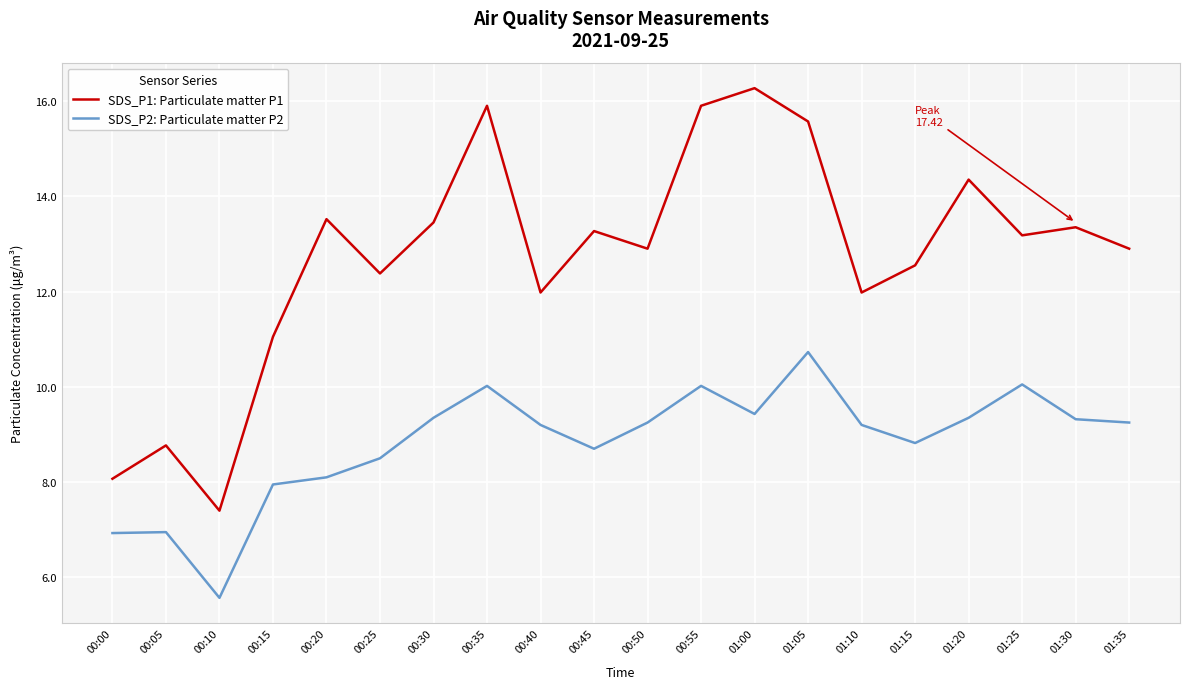

Between 00:55 and 01:00, which series saw the biggest shift?

SDS_P2: Particulate matter P2